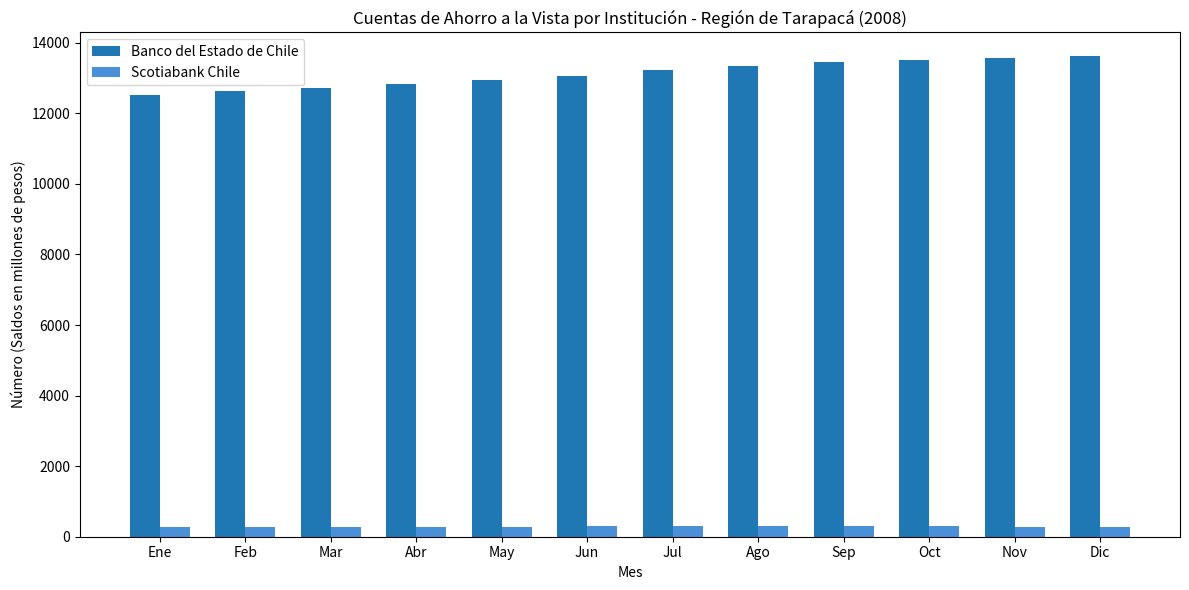

How many distinct data groups are displayed?

2